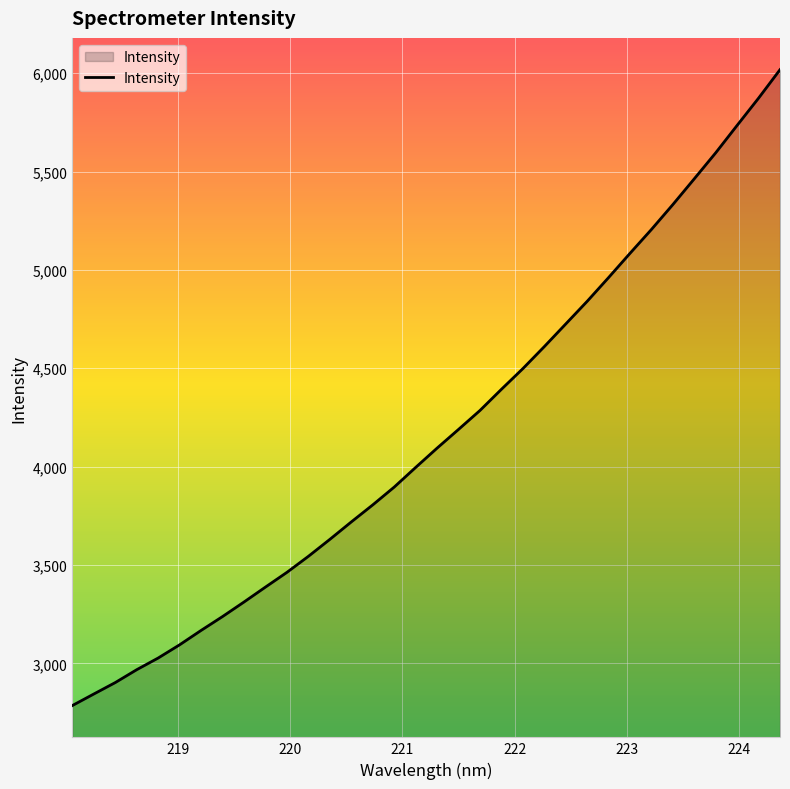

What is the maximum value shown in the chart?

6017.8